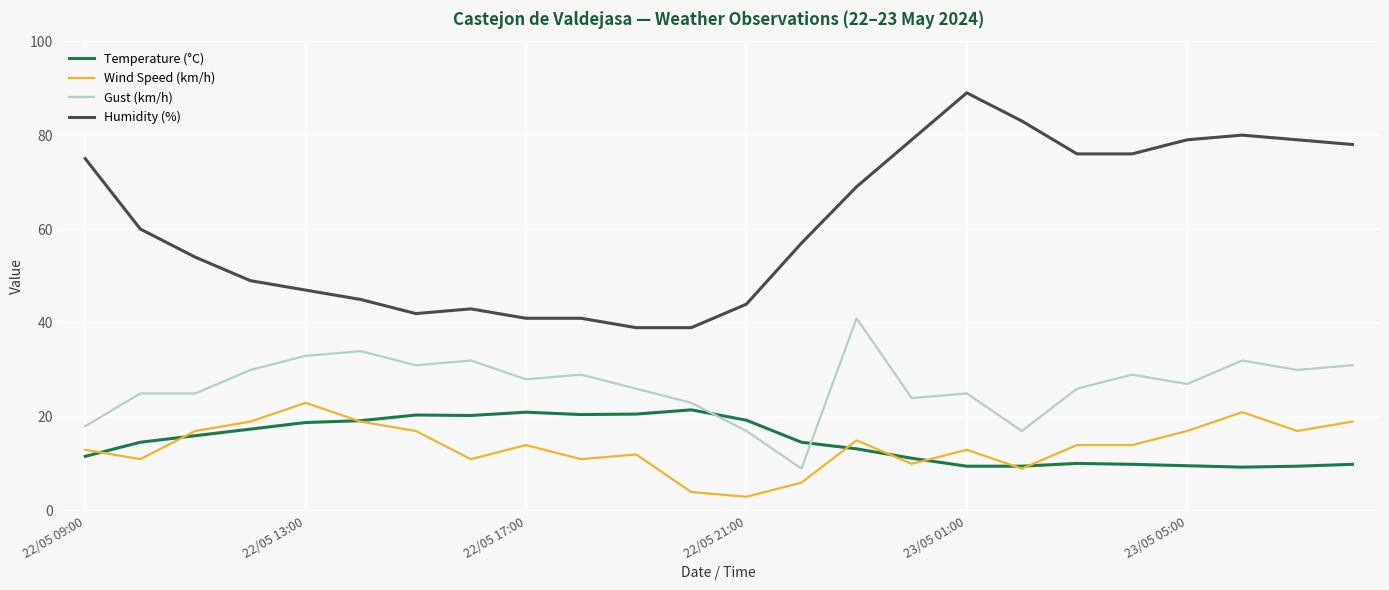

Which series has the largest total across all categories?

Humidity (%)